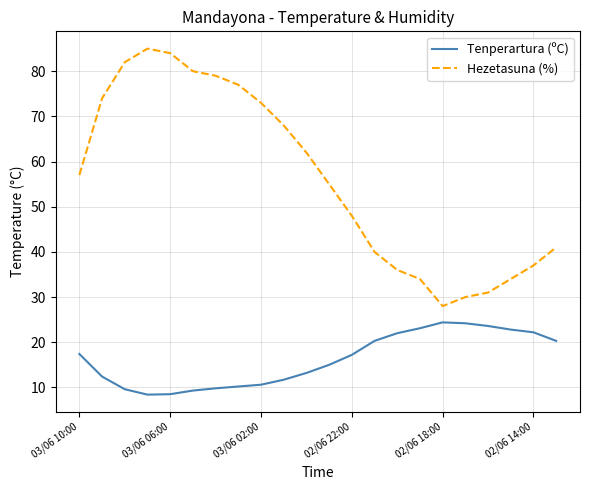

True or false: Tenperartura (ºC) and Hezetasuna (%) intersect in this chart.

False